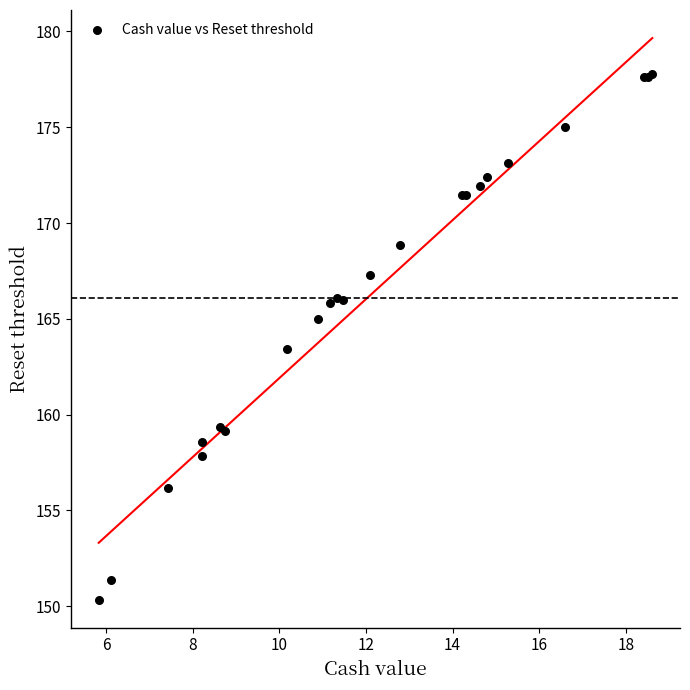

What Y value in the scatter plot is closest to 164?

163.4